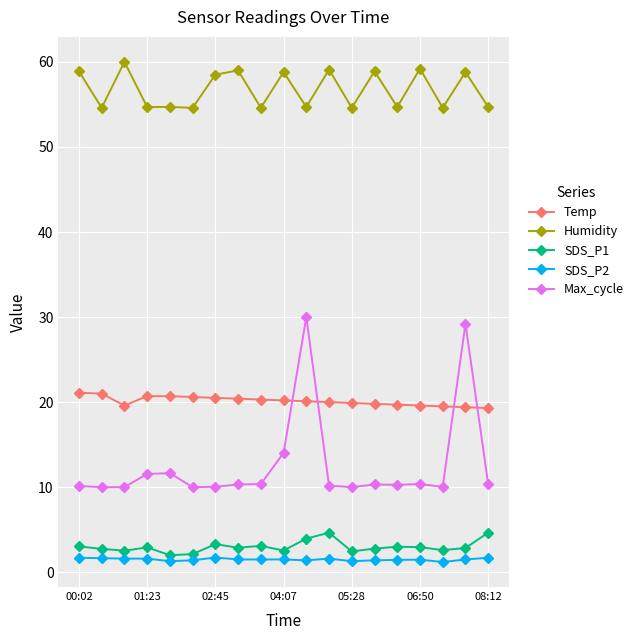

What is the sum of all Max_cycle values?

238.8